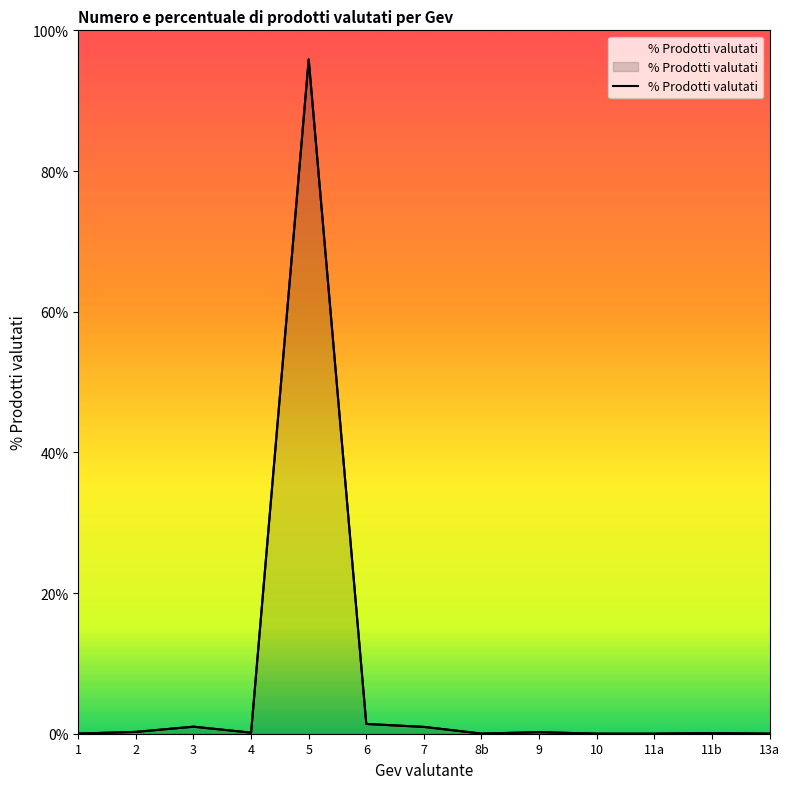

Where is the data nearest to the value 47?

6